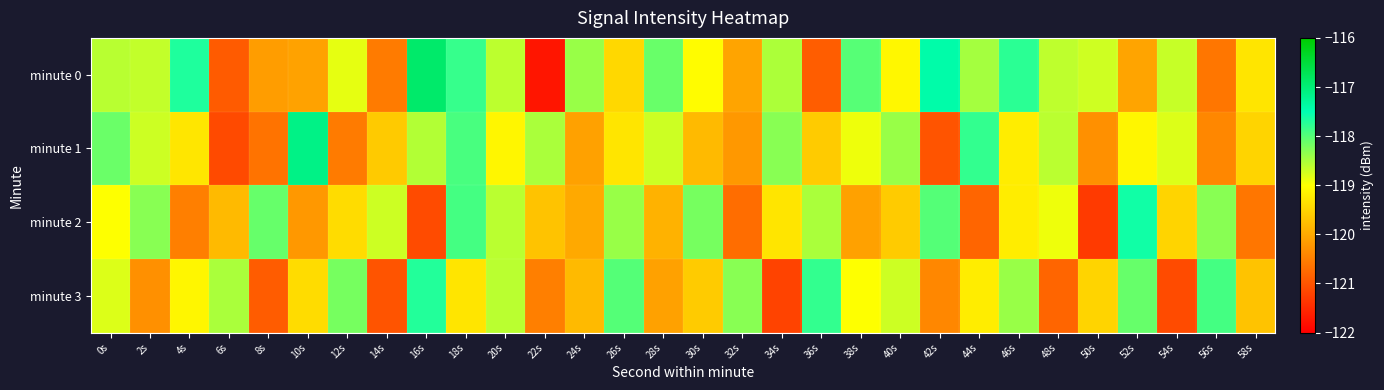

Between 6s and 54s, which is larger?

54s